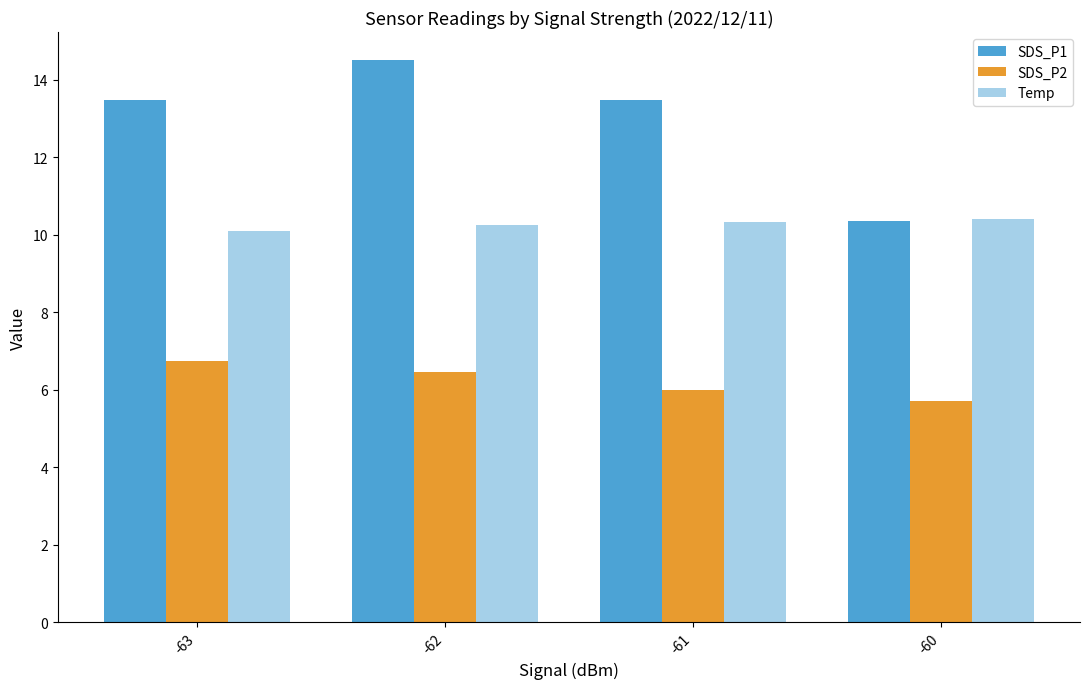

Count the number of data series in this chart.

3